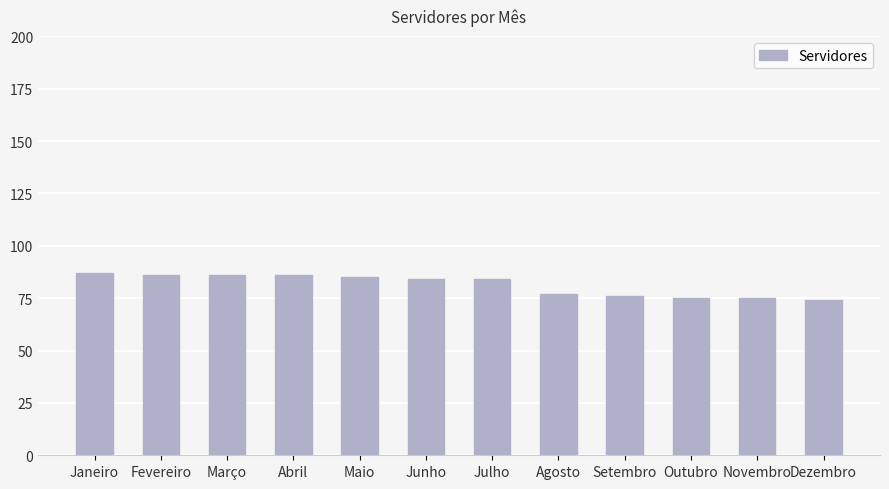

What is the value of the 12th bar from the left?

74